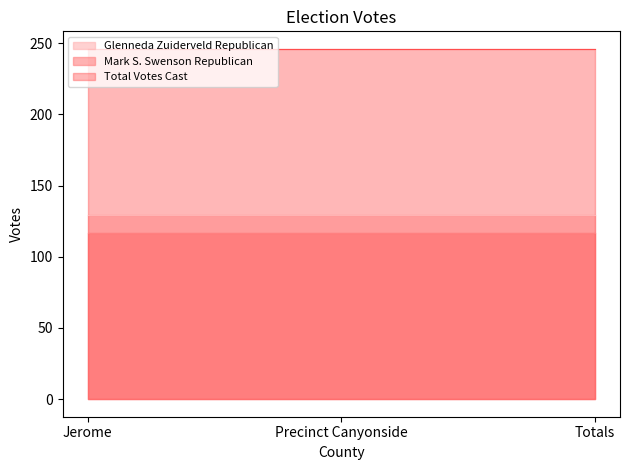

Reading right to left, list all the values displayed in this chart.

Glenneda Zuiderveld Republican: Totals=129	Precinct Canyonside=129	Jerome=129
Mark S. Swenson Republican: Totals=117	Precinct Canyonside=117	Jerome=117
Total Votes Cast: Totals=246	Precinct Canyonside=246	Jerome=246